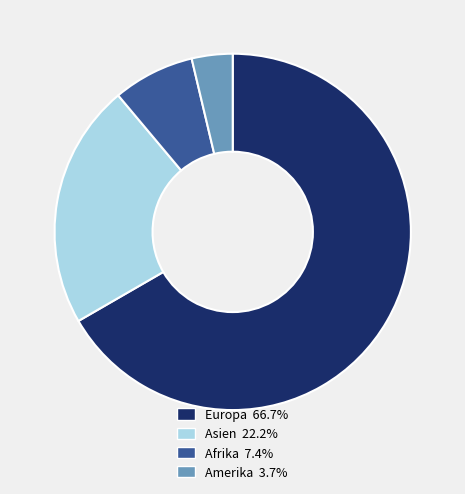

Which slice is the smallest?

Amerika